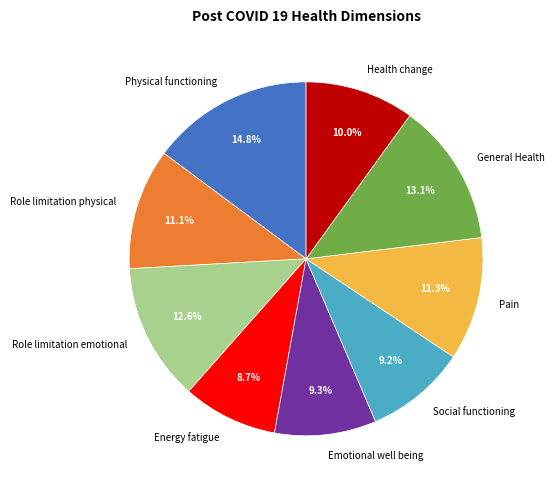

Which has a higher value, Health change or Energy fatigue?

Health change